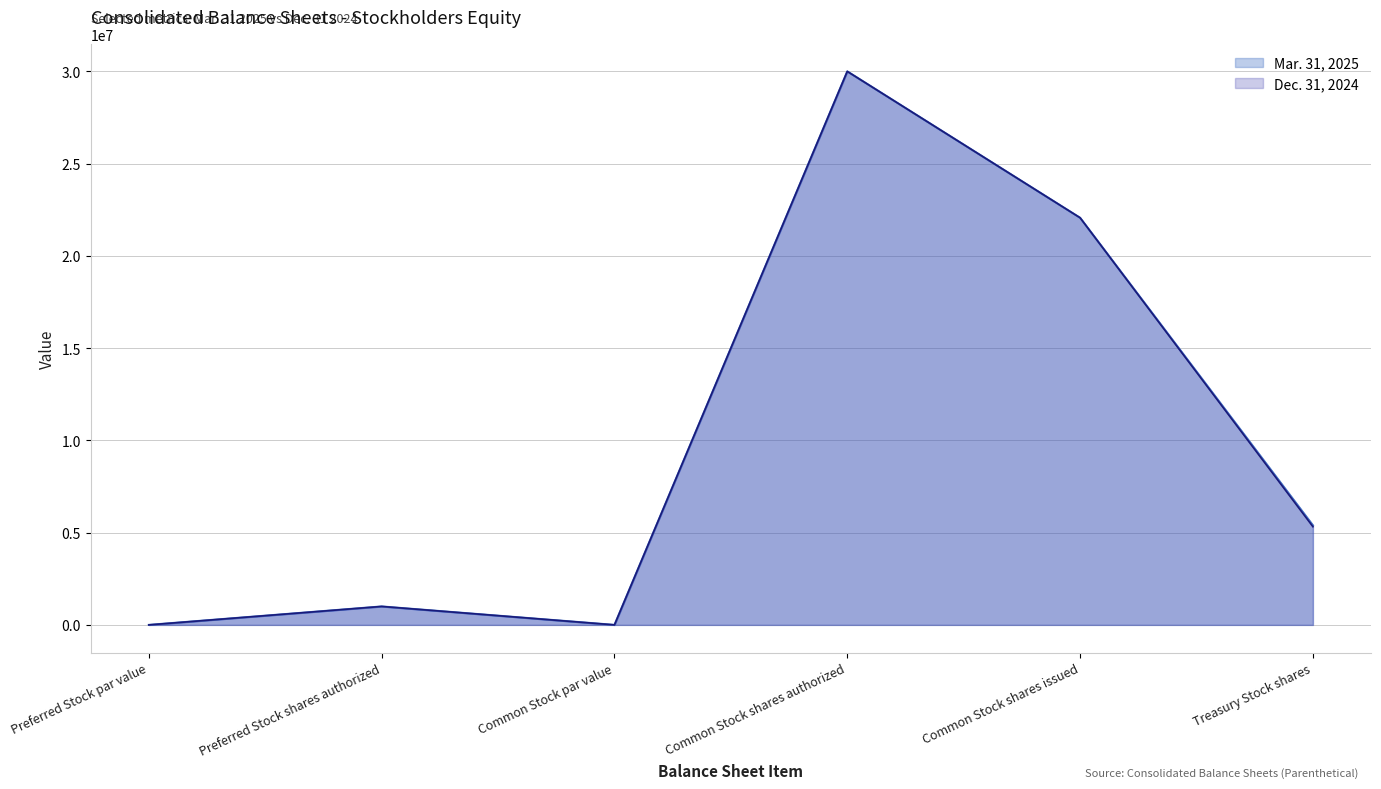

The Mar. 31, 2025 series shows 1000000 at Preferred Stock shares authorized. True or false?

True